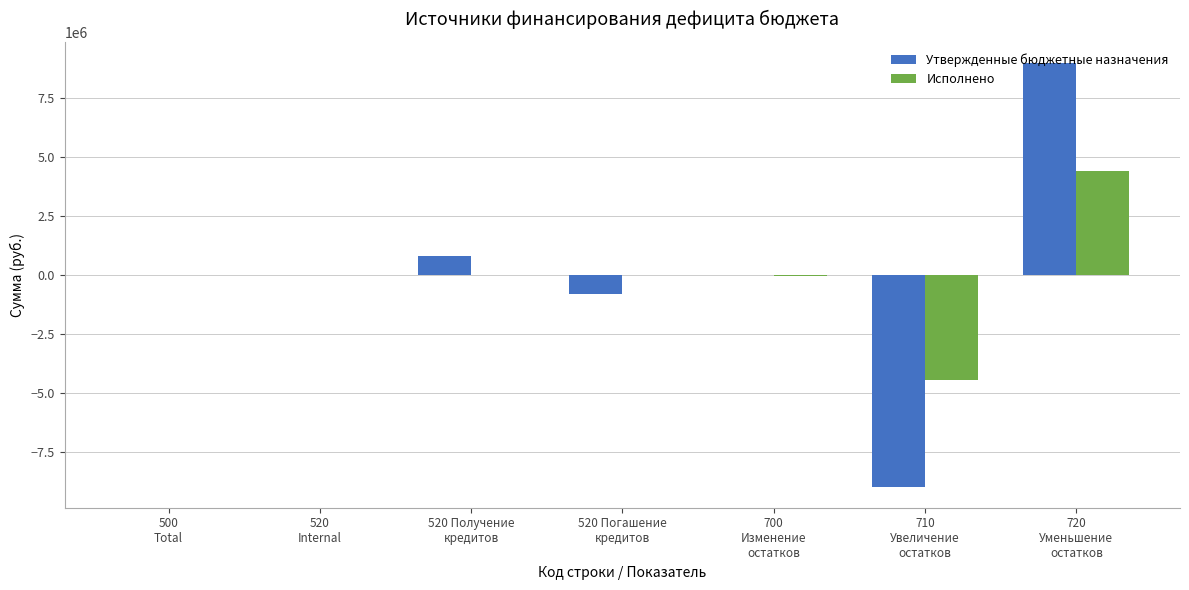

What is the maximum value shown in the chart?

8986899.0